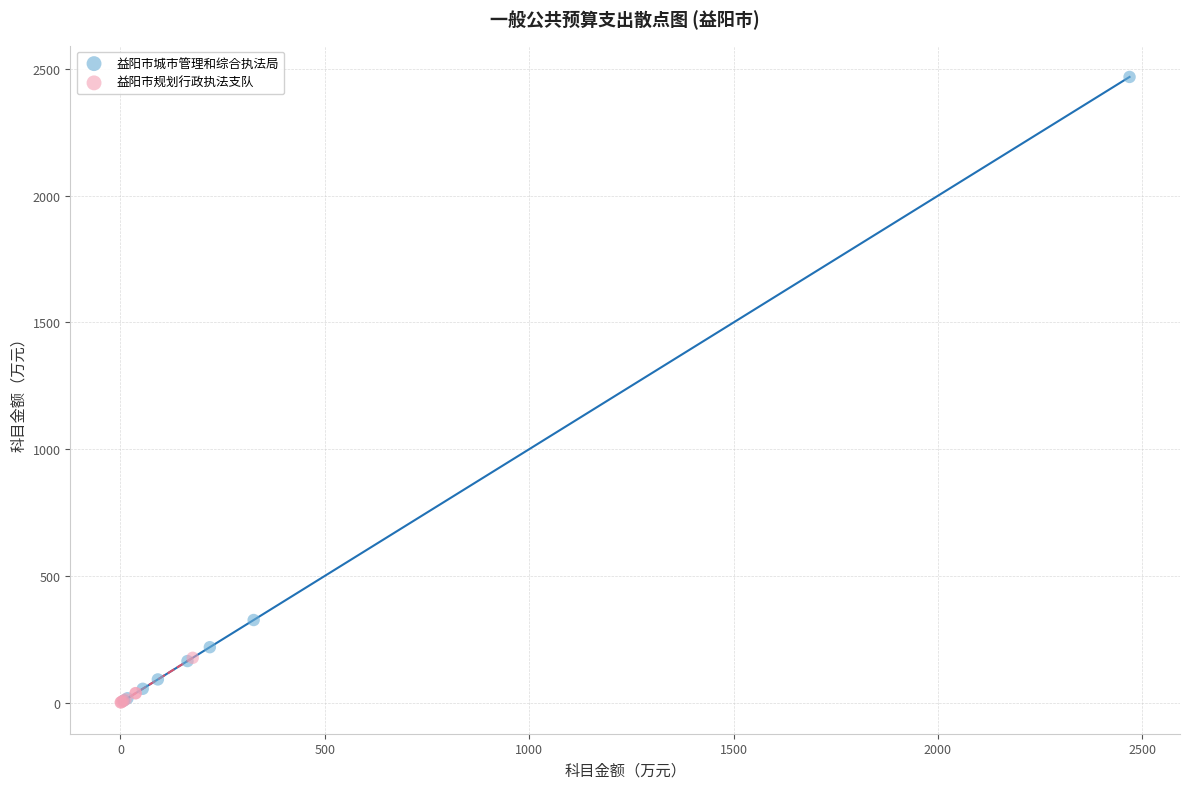

Which series contains the highest Y value?

益阳市城市管理和综合执法局